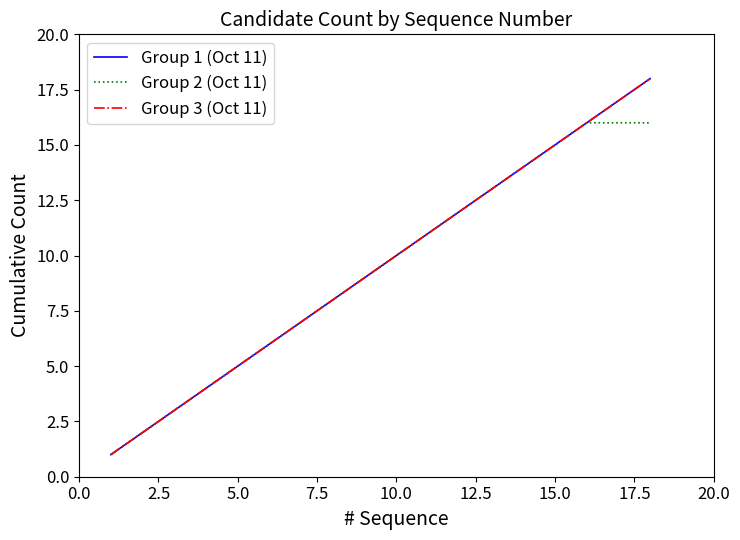

Is this an area chart (filled region under the line)?

No